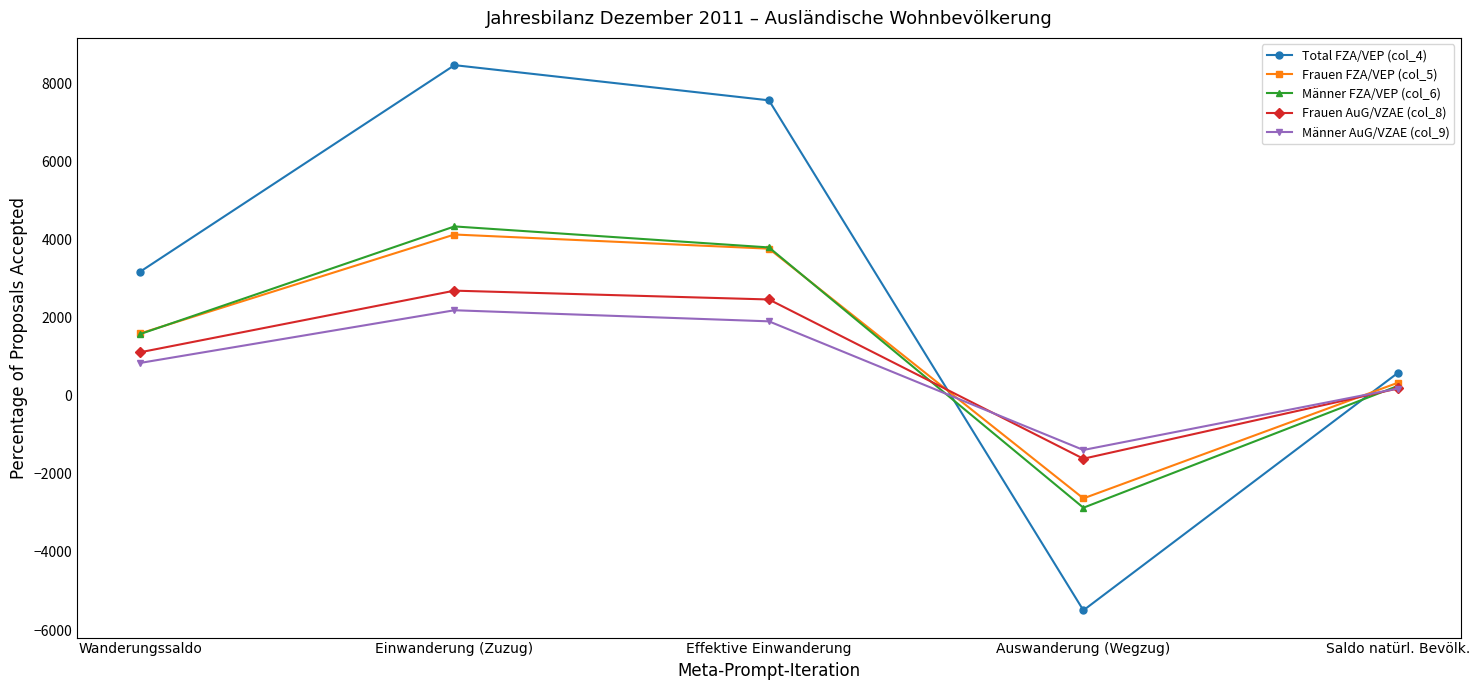

At which category does the chart reach its minimum across all series?

Auswanderung (Wegzug)